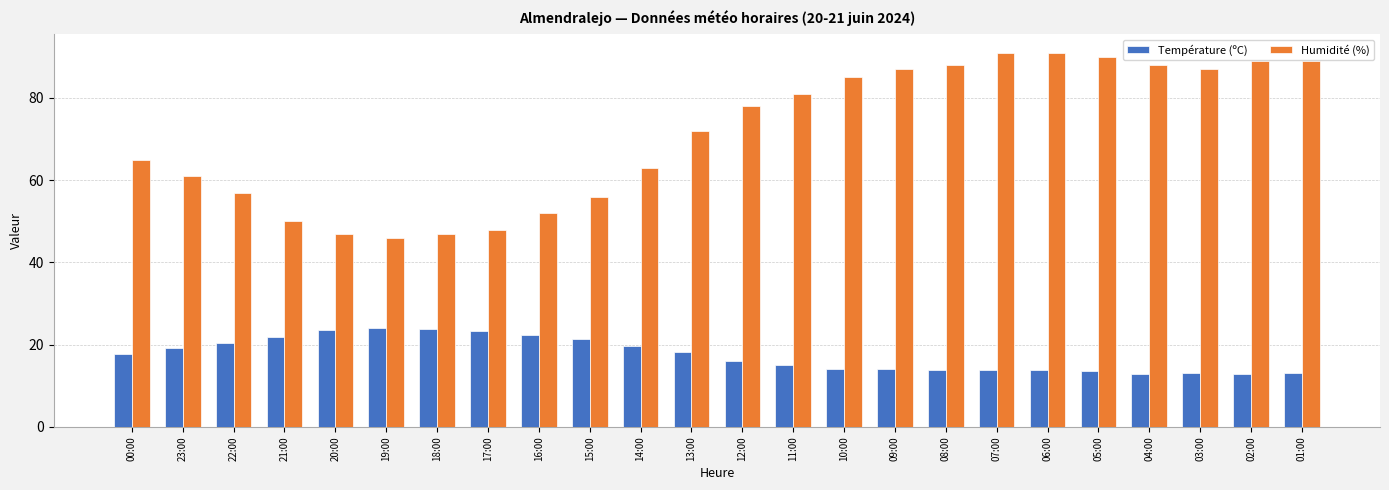

What is the total value across all series at 11:00?

96.0